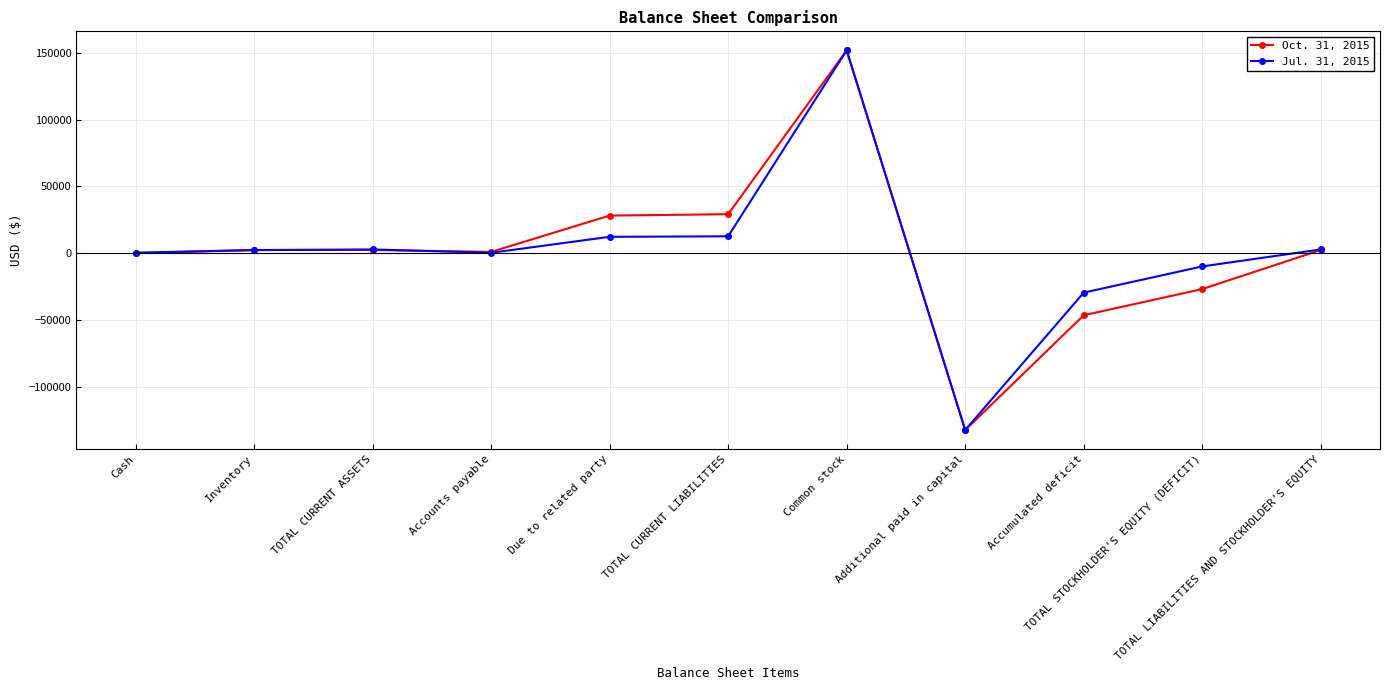

Rank the series by their average value, from lowest to highest.

Oct. 31, 2015, Jul. 31, 2015